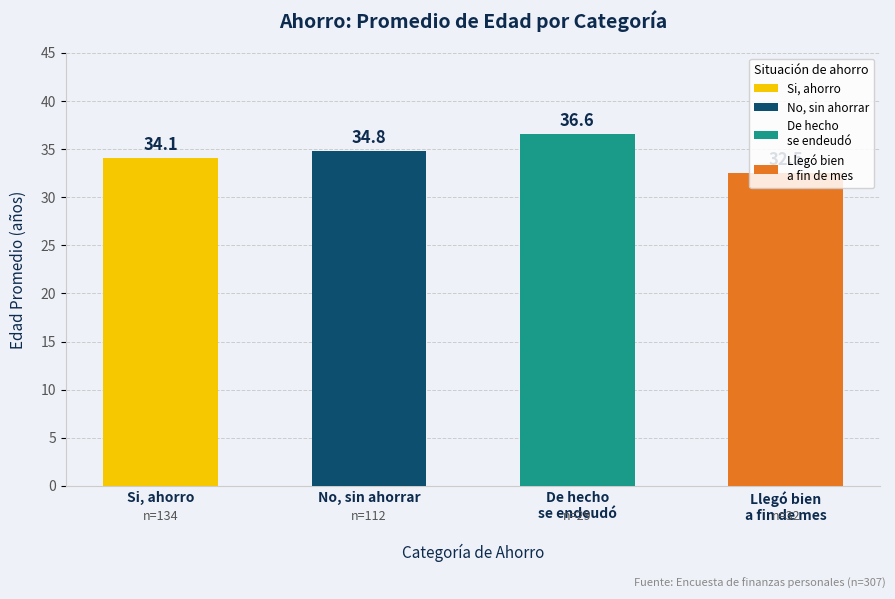

The value at No, sin ahorrar is 21.8. True or false?

False